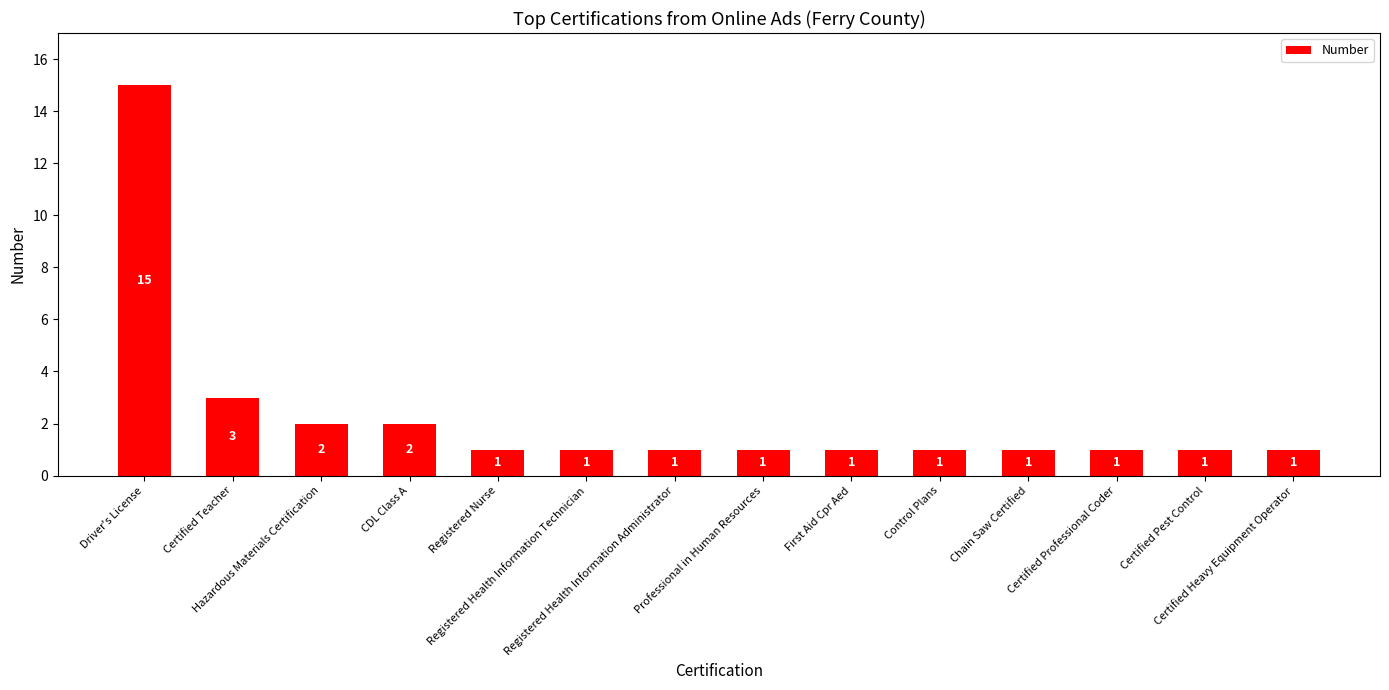

What position from the right is First Aid Cpr Aed?

6